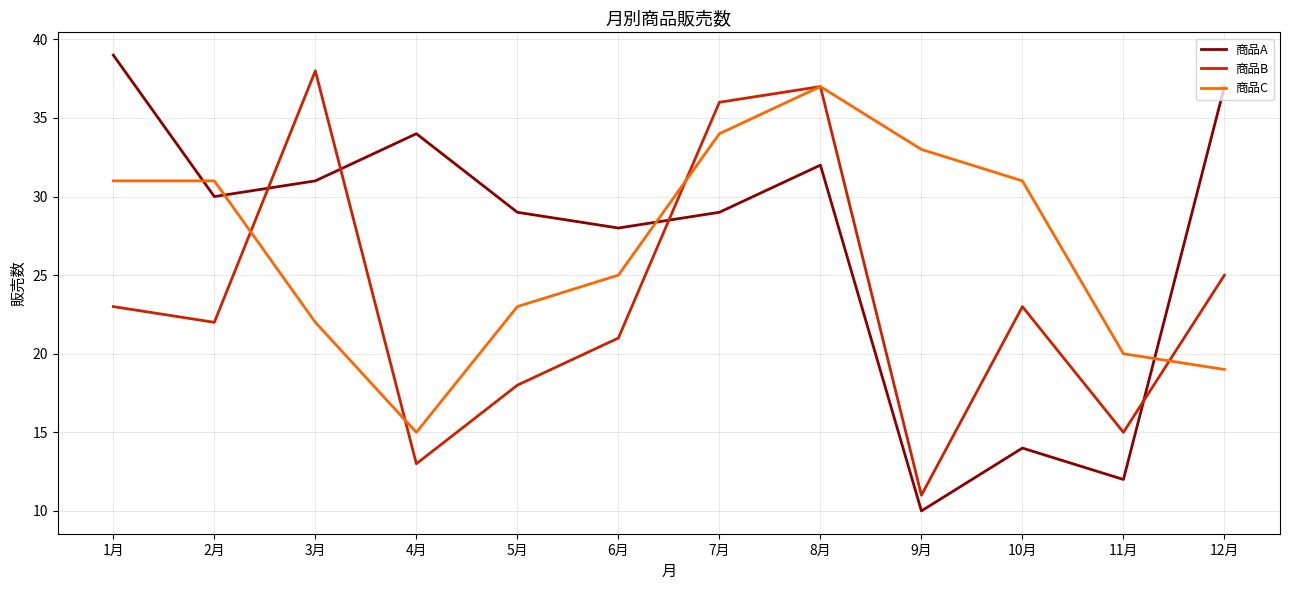

Is it true that 商品A equals 16 at 9月?

False